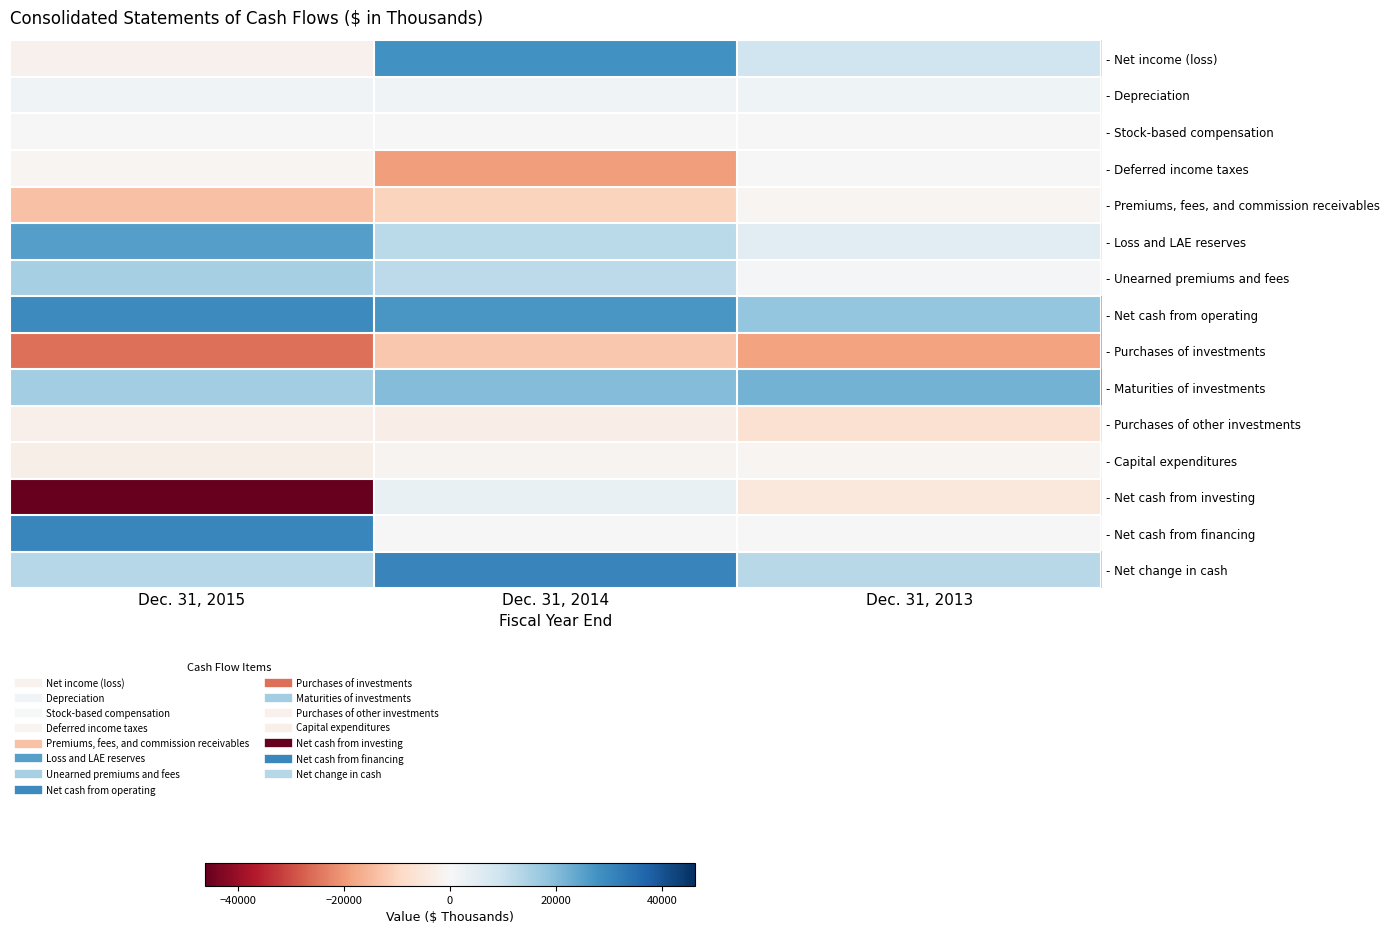

Reading right to left, what are all the values shown in this chart?

- Net income (loss): Dec. 31, 2013=9180	Dec. 31, 2014=28068	Dec. 31, 2015=-1930
- Depreciation: Dec. 31, 2013=2053	Dec. 31, 2014=1767	Dec. 31, 2015=1751
- Stock-based compensation: Dec. 31, 2013=243	Dec. 31, 2014=185	Dec. 31, 2015=144
- Deferred income taxes: Dec. 31, 2013=-1	Dec. 31, 2014=-19223	Dec. 31, 2015=-917
- Premiums, fees, and commission receivables: Dec. 31, 2013=-937	Dec. 31, 2014=-10197	Dec. 31, 2015=-13457
- Loss and LAE reserves: Dec. 31, 2013=5026	Dec. 31, 2014=12327	Dec. 31, 2015=25458
- Unearned premiums and fees: Dec. 31, 2013=891	Dec. 31, 2014=11959	Dec. 31, 2015=15484
- Net cash from operating: Dec. 31, 2013=17755	Dec. 31, 2014=27009	Dec. 31, 2015=29307
- Purchases of investments: Dec. 31, 2013=-18616	Dec. 31, 2014=-12314	Dec. 31, 2015=-25383
- Maturities of investments: Dec. 31, 2013=21769	Dec. 31, 2014=19941	Dec. 31, 2015=15988
- Purchases of other investments: Dec. 31, 2013=-7139	Dec. 31, 2014=-3080	Dec. 31, 2015=-2190
- Capital expenditures: Dec. 31, 2013=-914	Dec. 31, 2014=-1427	Dec. 31, 2015=-2768
- Net cash from investing: Dec. 31, 2013=-4877	Dec. 31, 2014=3313	Dec. 31, 2015=-46240
- Net cash from financing: Dec. 31, 2013=51	Dec. 31, 2014=74	Dec. 31, 2015=30091
- Net change in cash: Dec. 31, 2013=12929	Dec. 31, 2014=30396	Dec. 31, 2015=13158